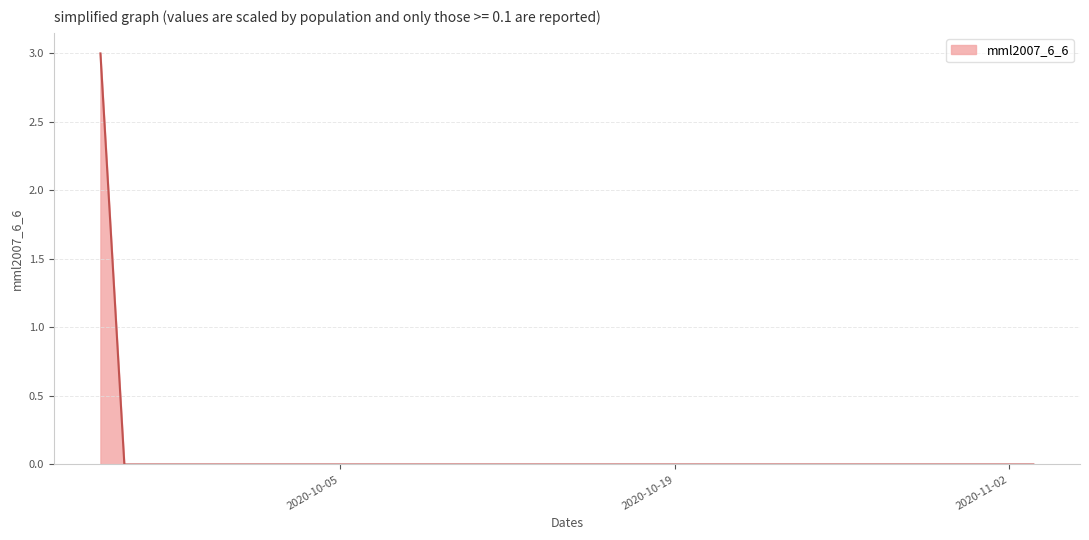

Reading left to right, what are all the values shown in this chart?

3	0	0	0	0	0	0	0	0	0	0	0	0	0	0	0	0	0	0	0	0	0	0	0	0	0	0	0	0	0	0	0	0	0	0	0	0	0	0	0